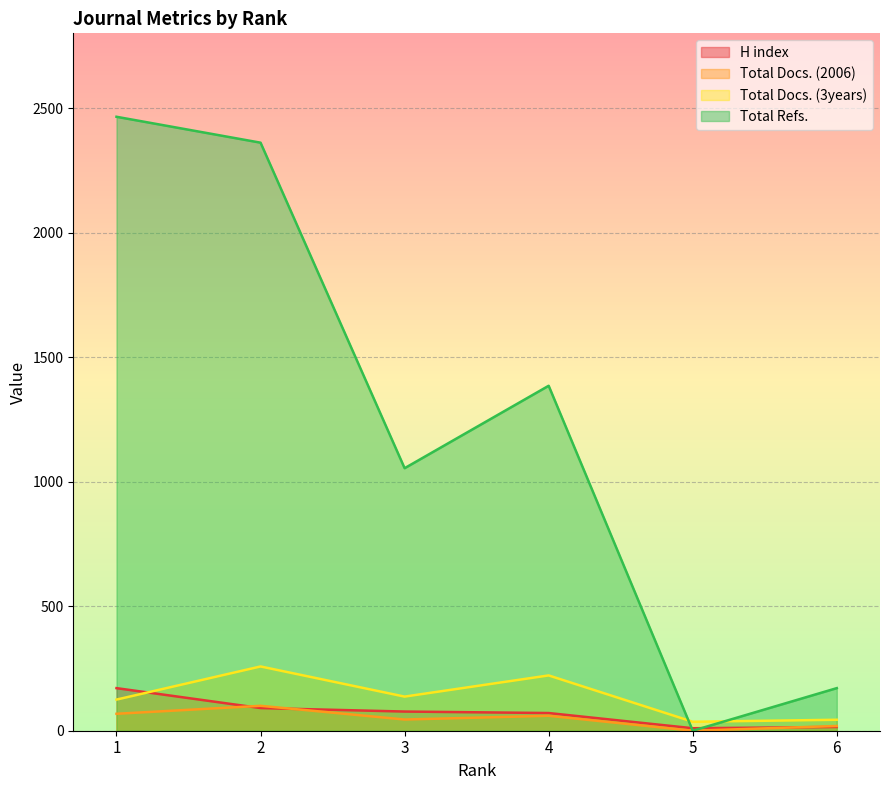

At which label does Total Docs. (2006) reach its peak?

2